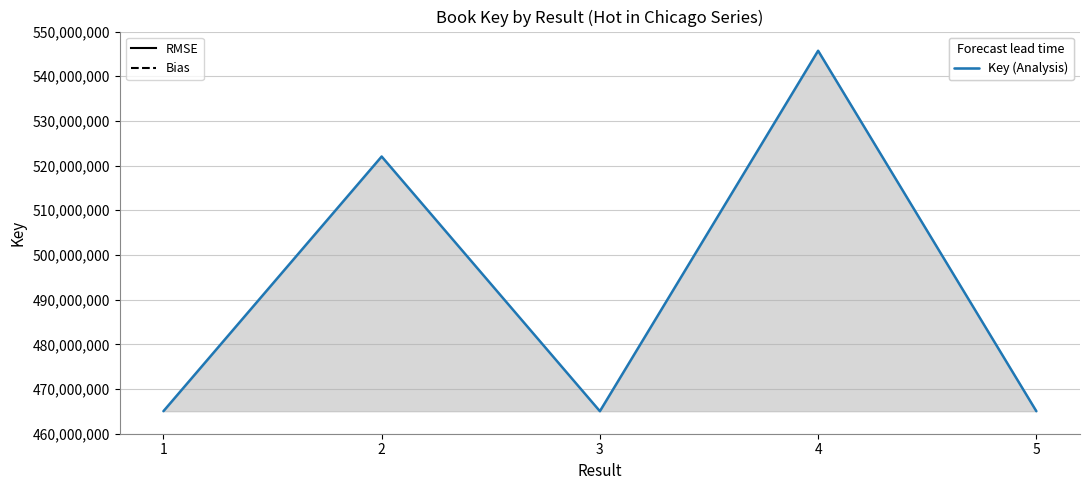

Where is the first local minimum?

3